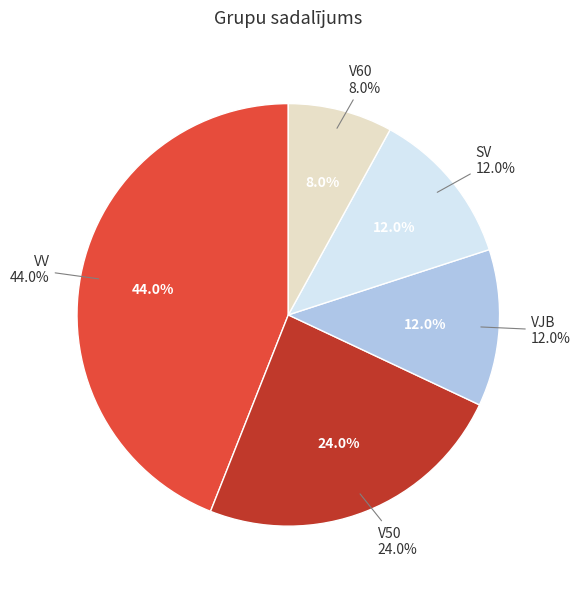

What is the total percentage of V50 and VV?

68.0%